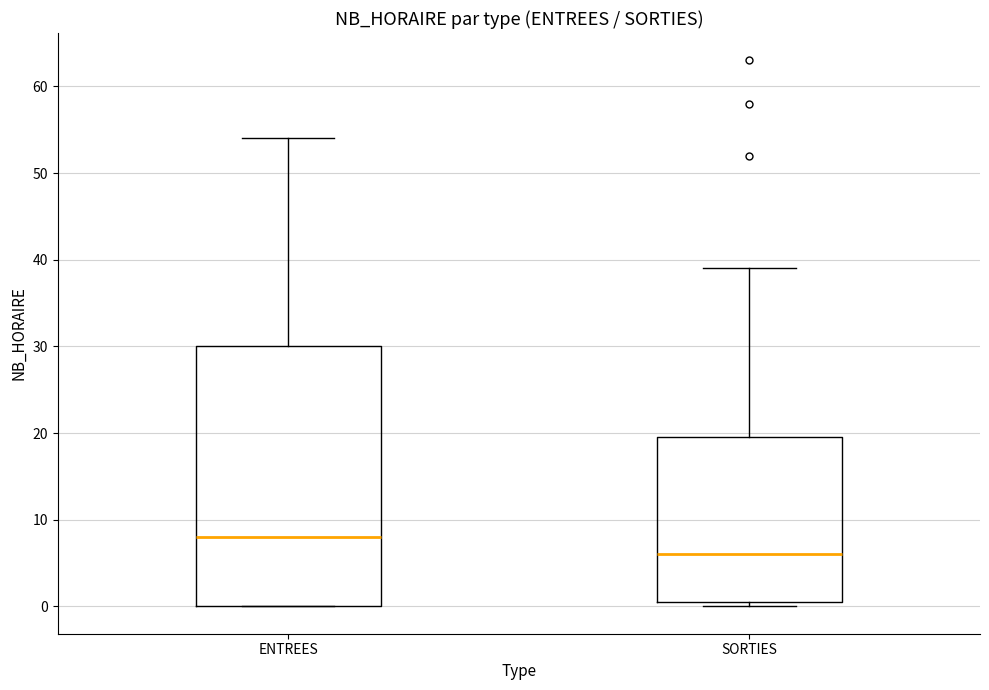

Reading left to right, read every box against the y-axis: the position of its median line, the range the box covers, and the ends of its whiskers. The values are not printed on the chart, so give them approximately, as read against the axis.

ENTREES: median 8, box 0 to 30, whiskers 0 to 54
SORTIES: median 6, box 1 to 20, whiskers 0 to 39